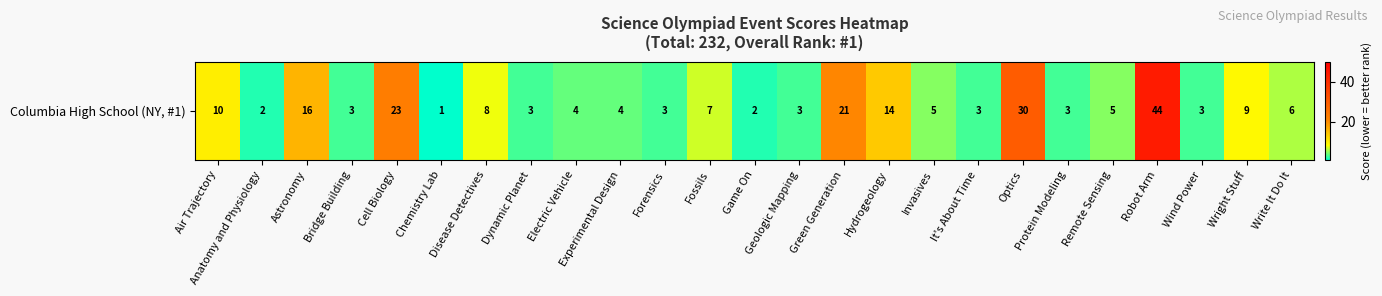

How many series are shown in this chart?

1